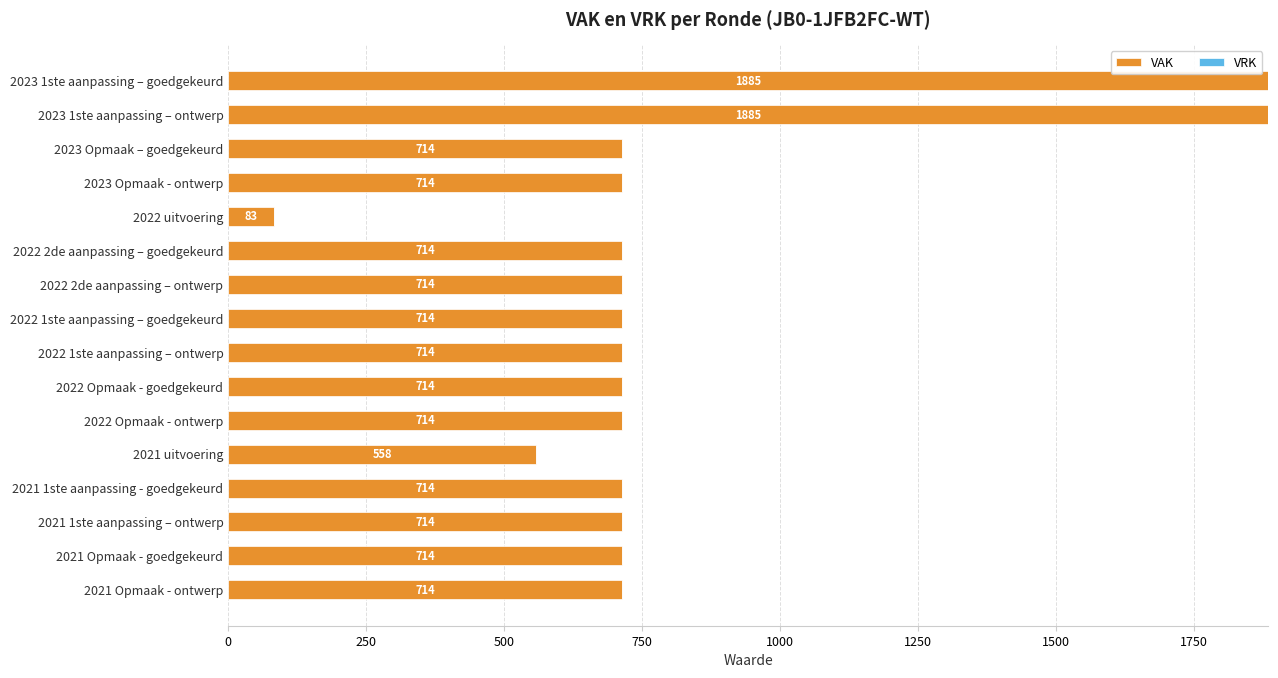

What is the approximate value at 2023 1ste aanpassing – ontwerp, to the nearest 50?

1900